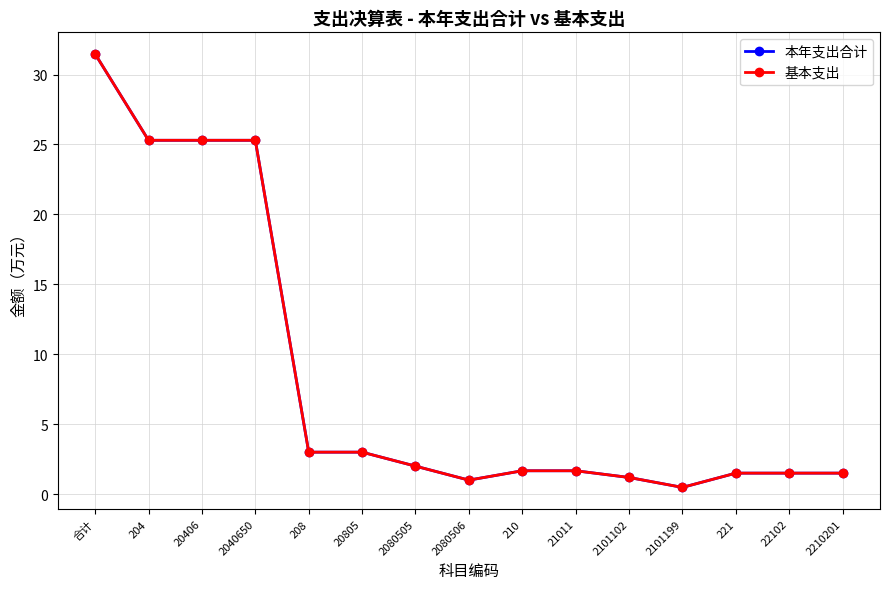

Is this an area chart (filled region under the line)?

No